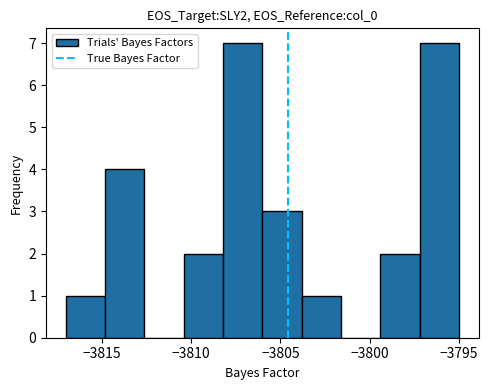

Reading left to right, transcribe this chart: for each bar, give the range it covers on the x-axis and its height. Neither the bar edges nor the heights are printed on the chart, so give them approximately, as read against the axes.

-3817.0 to -3815.0: 1
-3815.0 to -3812.5: 4
-3812.5 to -3810.5: 0
-3810.5 to -3808.0: 2
-3808.0 to -3806.0: 7
-3806.0 to -3804.0: 3
-3804.0 to -3801.5: 1
-3801.5 to -3799.5: 0
-3799.5 to -3797.0: 2
-3797.0 to -3795.0: 7